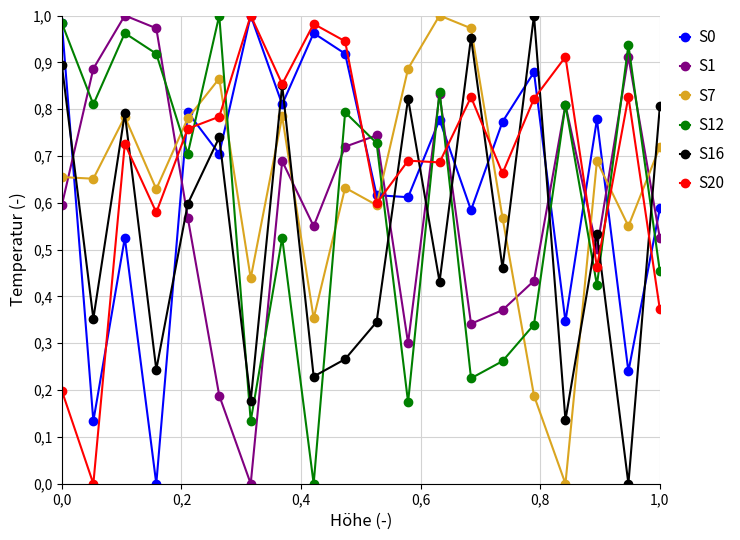

Is this an area chart (filled region under the line)?

No